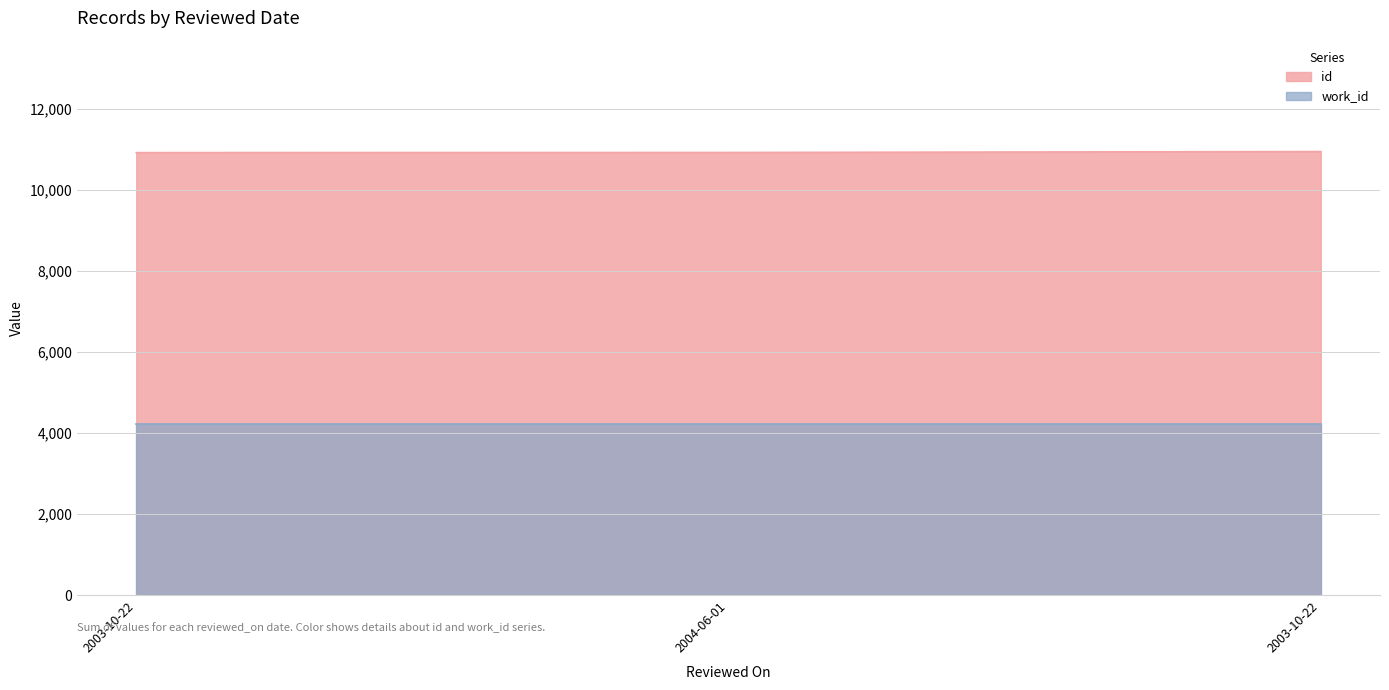

What is the value of the 3rd point from the left?

10913